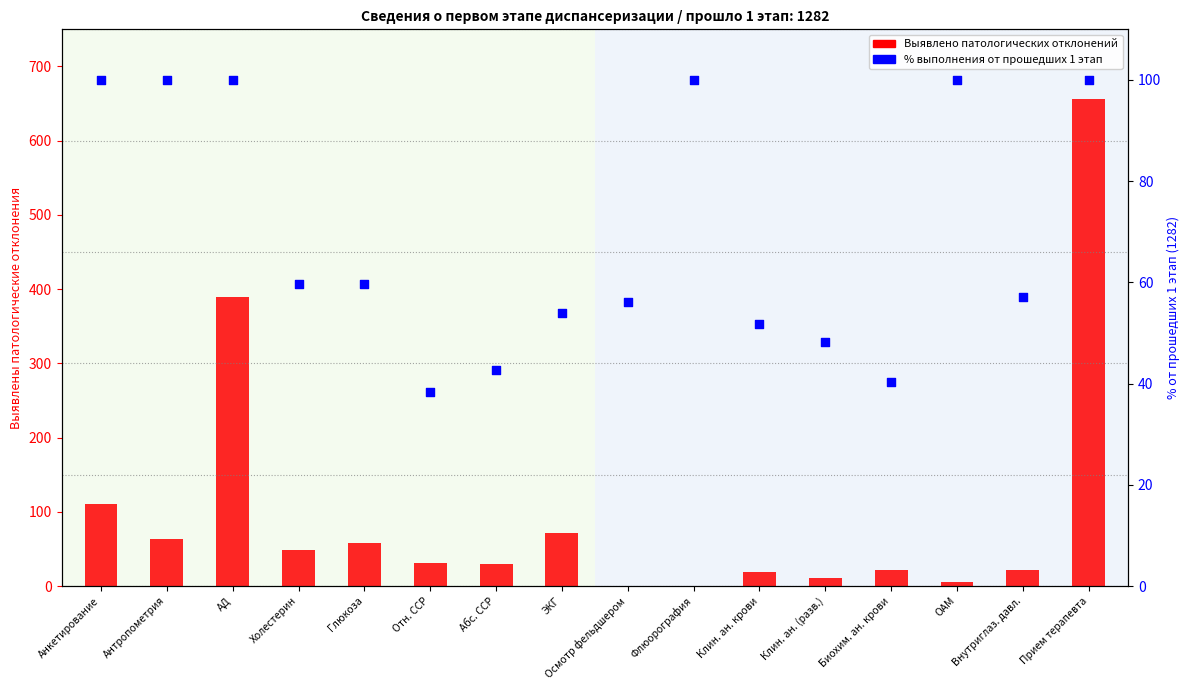

Which series reaches the minimum Y coordinate?

Выявлено патологий